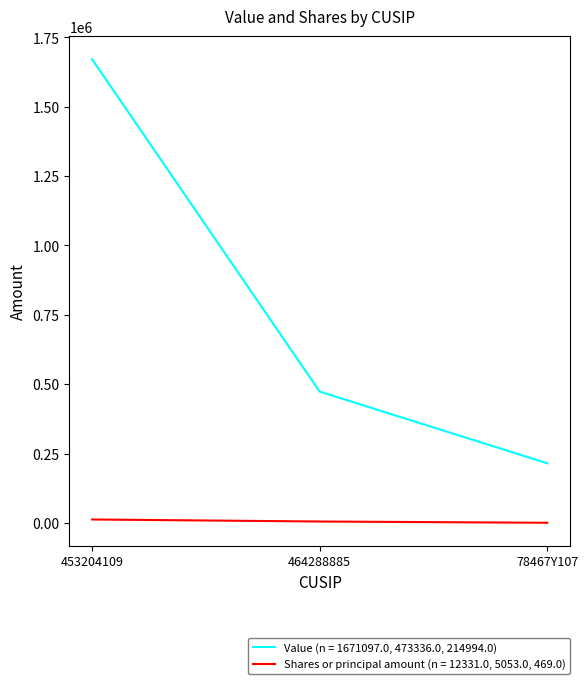

What is the difference between the highest and lowest values at 78467Y107?

214525